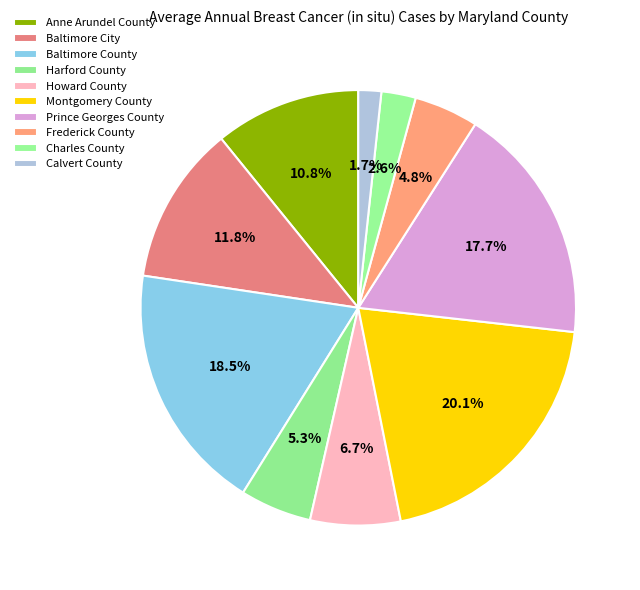

Combined, do Baltimore City and Calvert County account for over 50%?

No